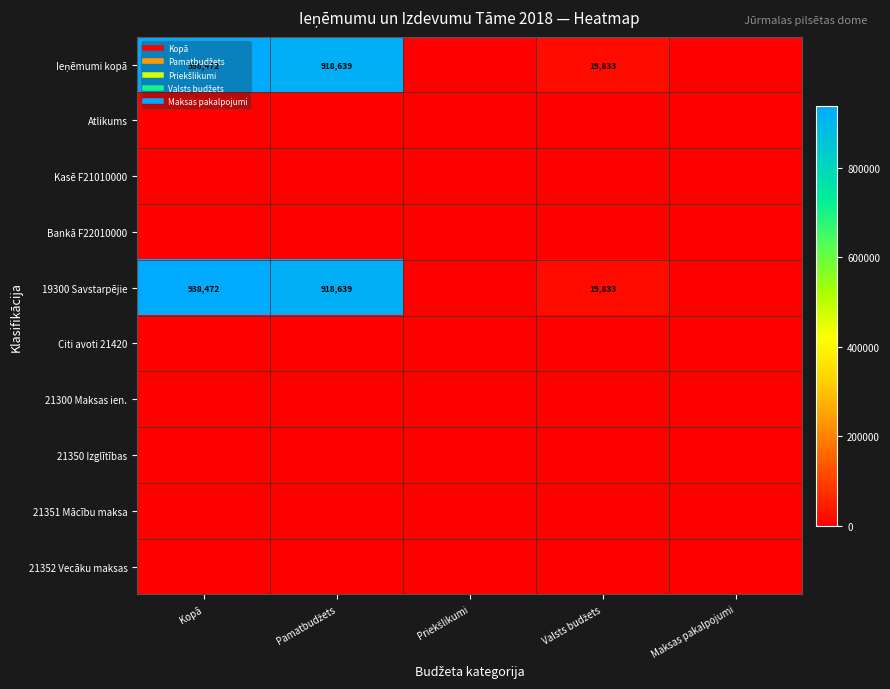

Rank the series by their maximum value, from lowest to highest.

Atlikums, Kasē F21010000, Bankā F22010000, Citi avoti 21420, 21300 Maksas ien., 21350 Izglītības, 21351 Mācību maksa, 21352 Vecāku maksas, Ieņēmumi kopā, 19300 Savstarpējie